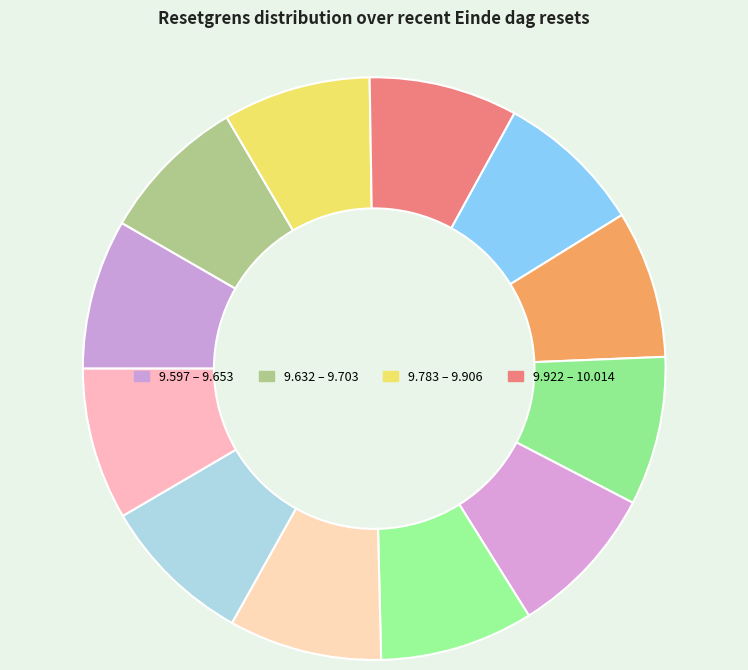

Count the number of slices in the pie.

12